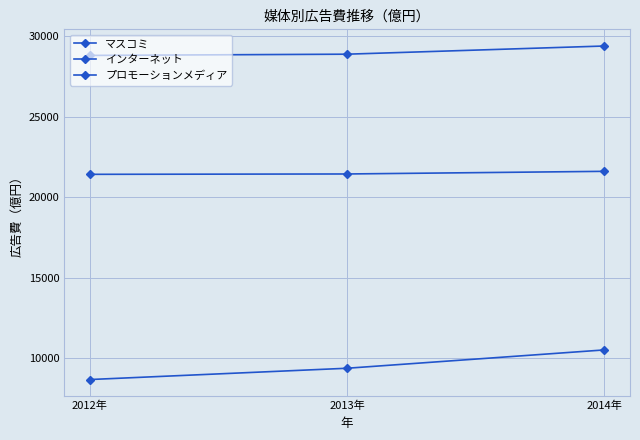

List the labels in order of マスコミ value, smallest first.

2012年, 2013年, 2014年